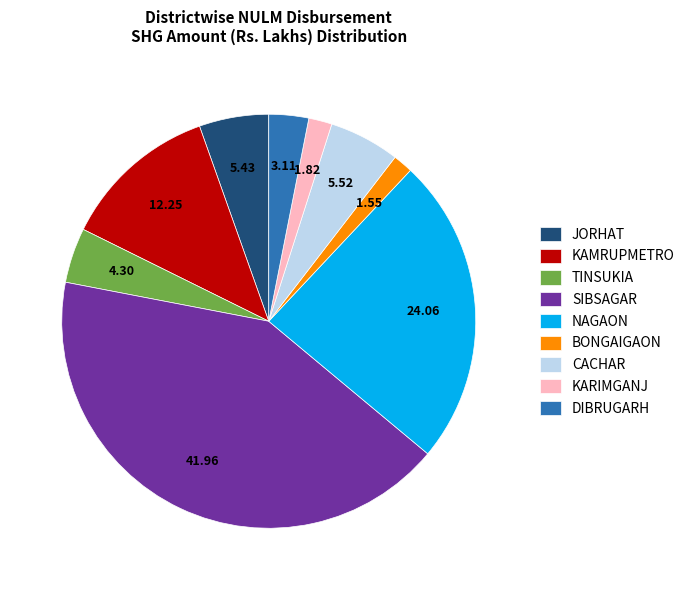

Is the sum of TINSUKIA and CACHAR greater than half?

No